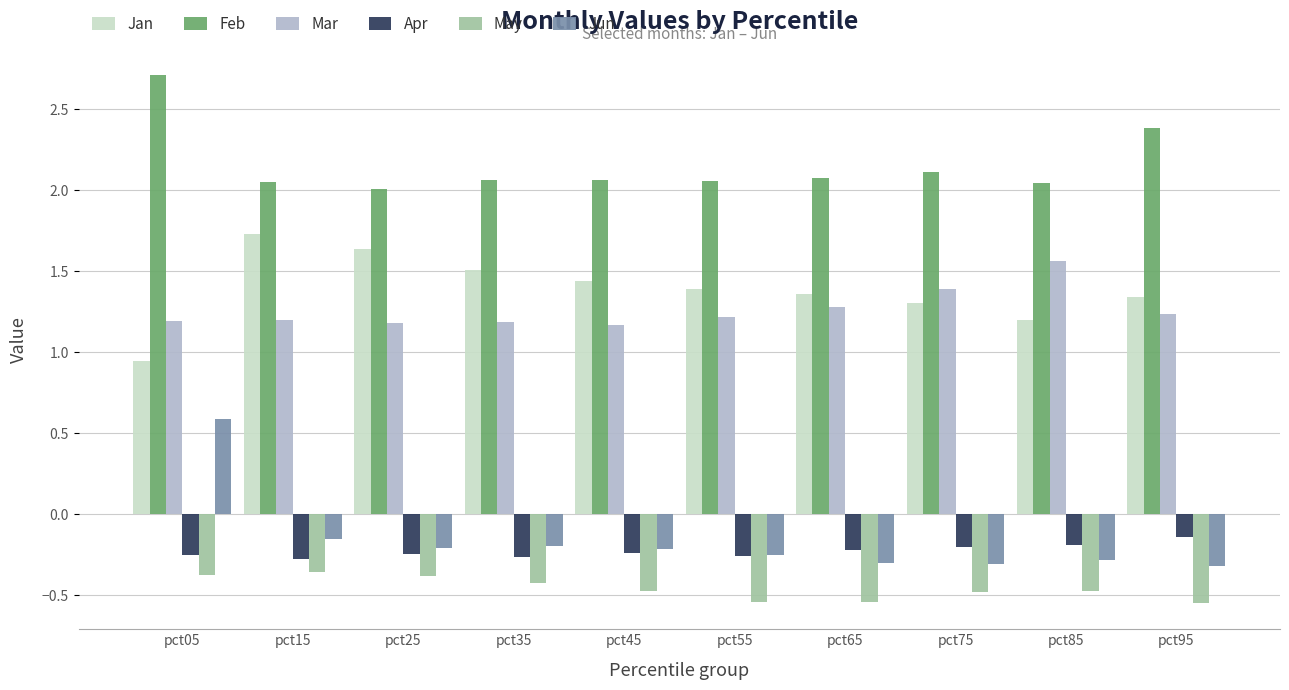

The value of Feb at pct85 is 2.0. True or false?

True